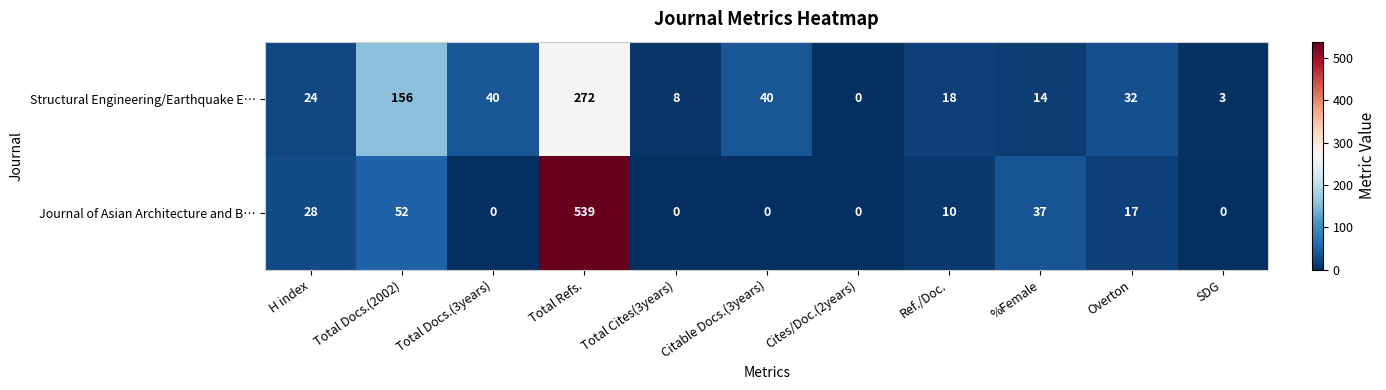

What is the approximate value of Journal of Asian Architecture and B… at Total Refs., to the nearest 100?

500